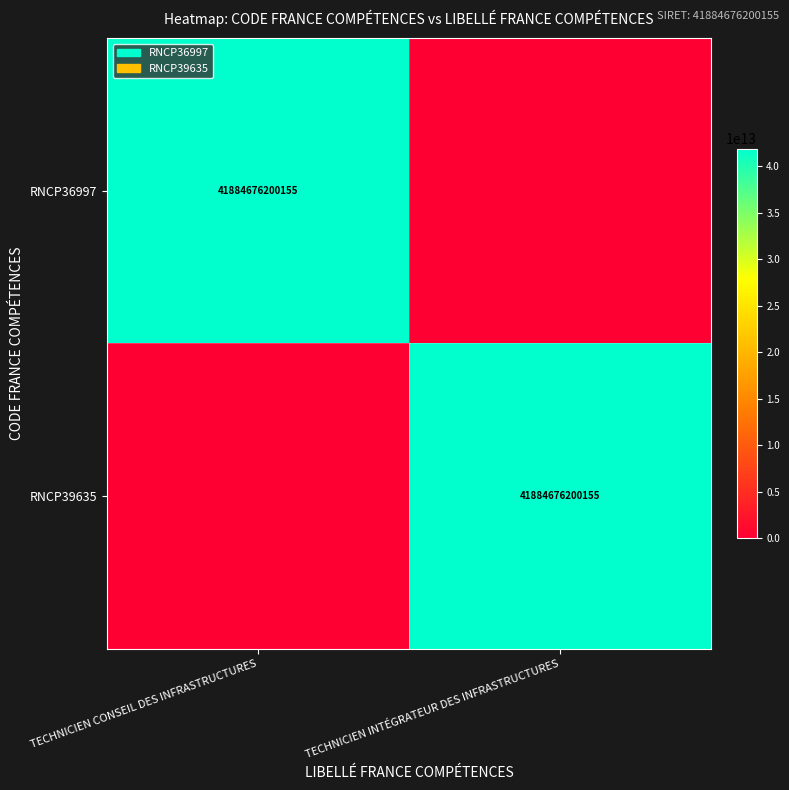

The RNCP39635 series shows 41884676200155 at TECHNICIEN INTÉGRATEUR DES INFRASTRUCTURES. True or false?

True